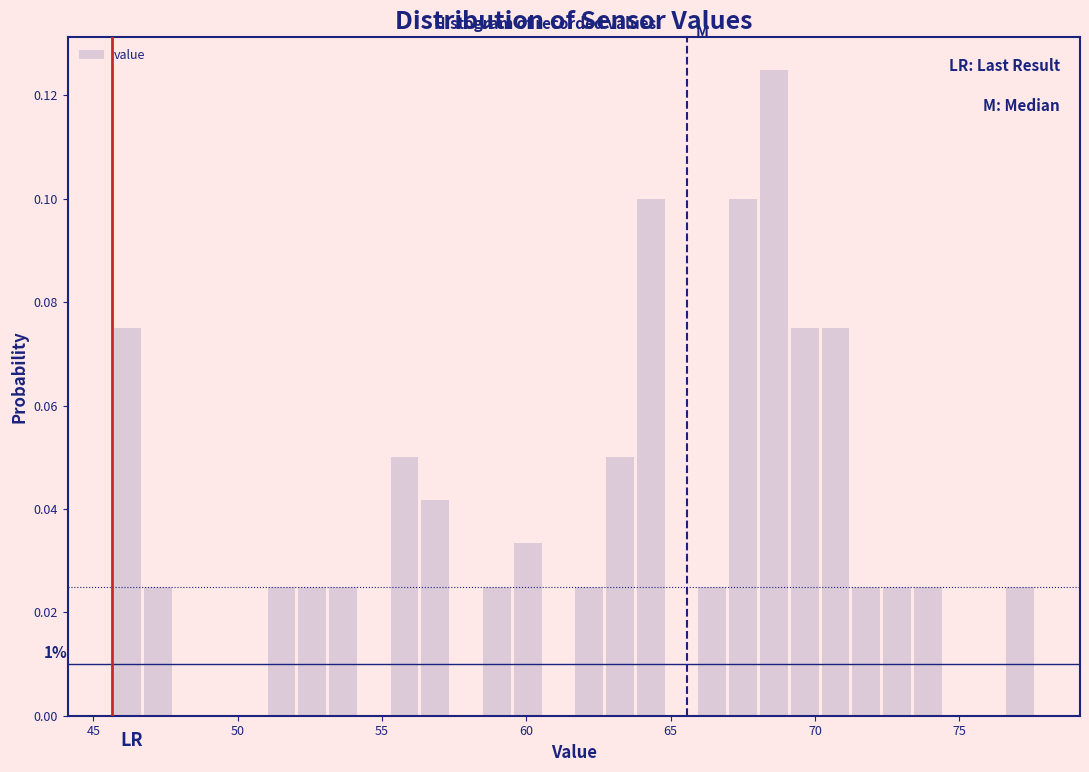

Around what value on the x-axis is the tallest bar? Give the approximate position of its centre, as read against the axis.

68.5